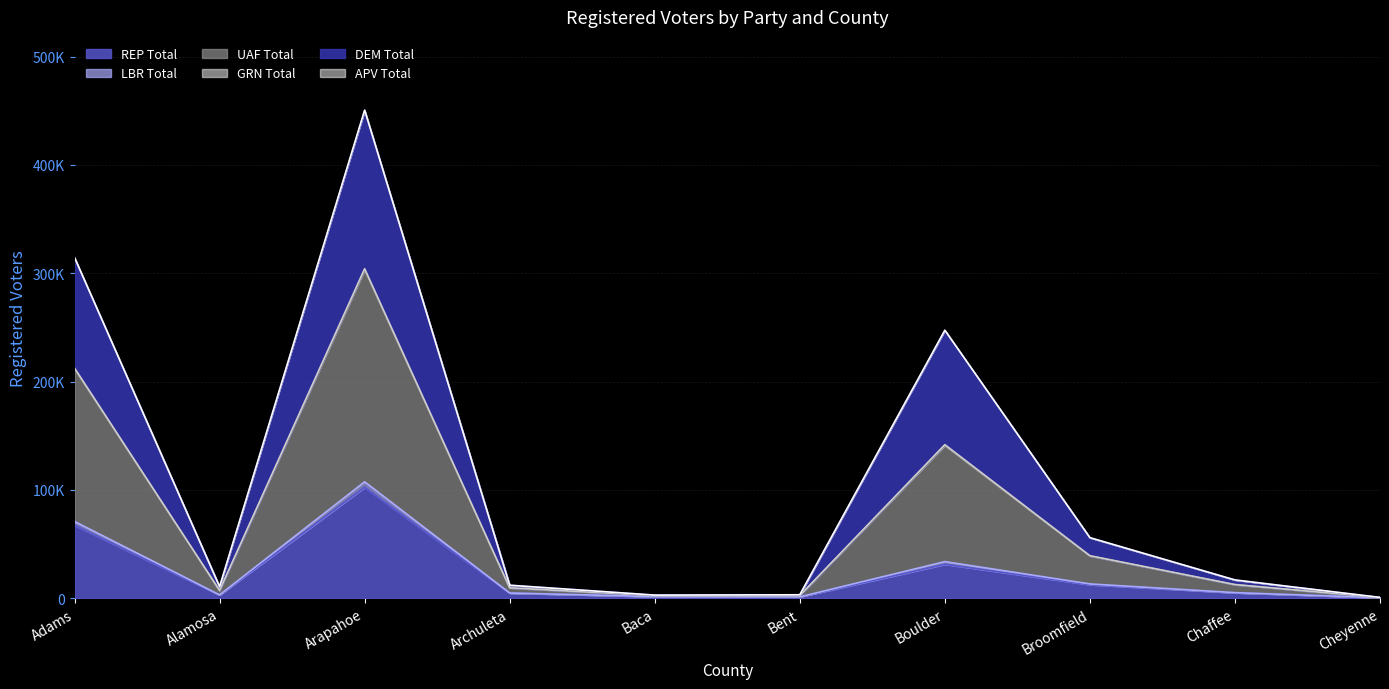

Does the chart display data point markers on the line(s)?

No